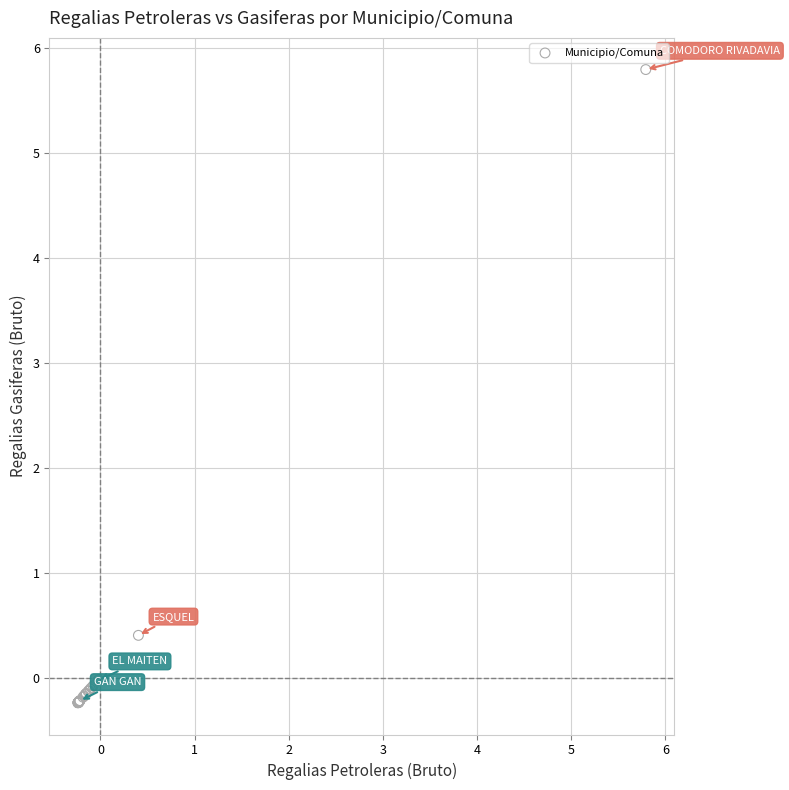

What Y value in the scatter plot is closest to 2?

0.4